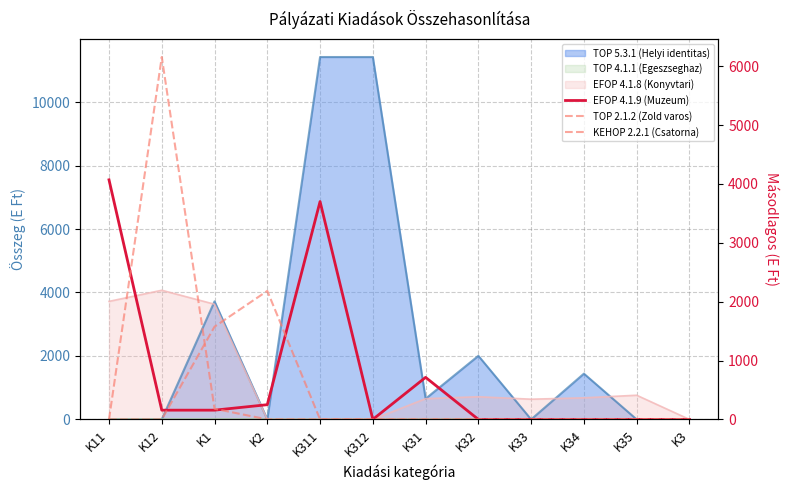

How many interior local valleys does the EFOP 4.1.9 (Muzeum) series have?

1